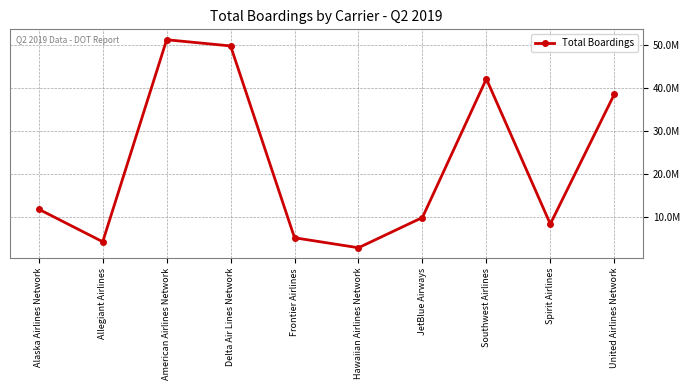

Which category has the highest value across all series?

American Airlines Network